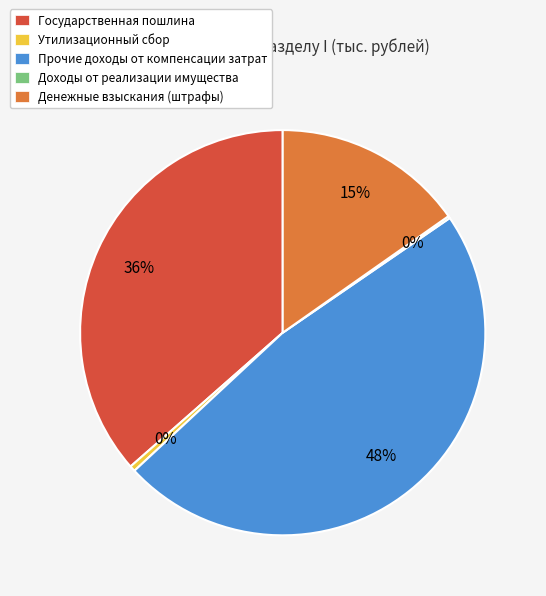

Between Прочие доходы от компенсации затрат and Утилизационный сбор, which is larger?

Прочие доходы от компенсации затрат